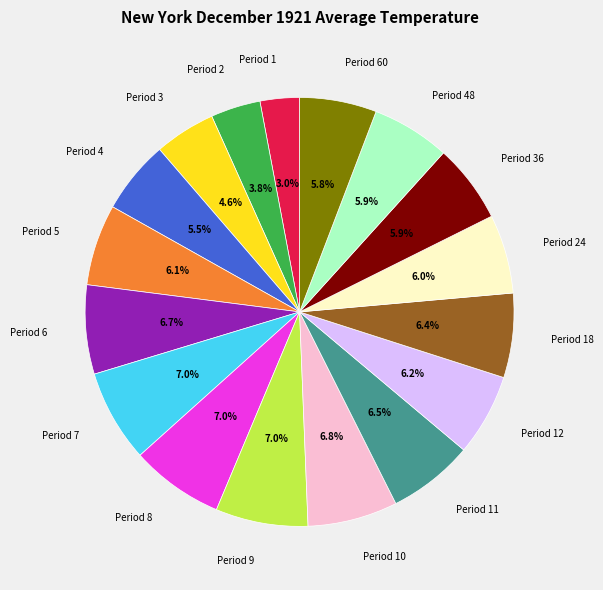

To the nearest percent, what is the difference between the largest and smallest slice percentages?

4%